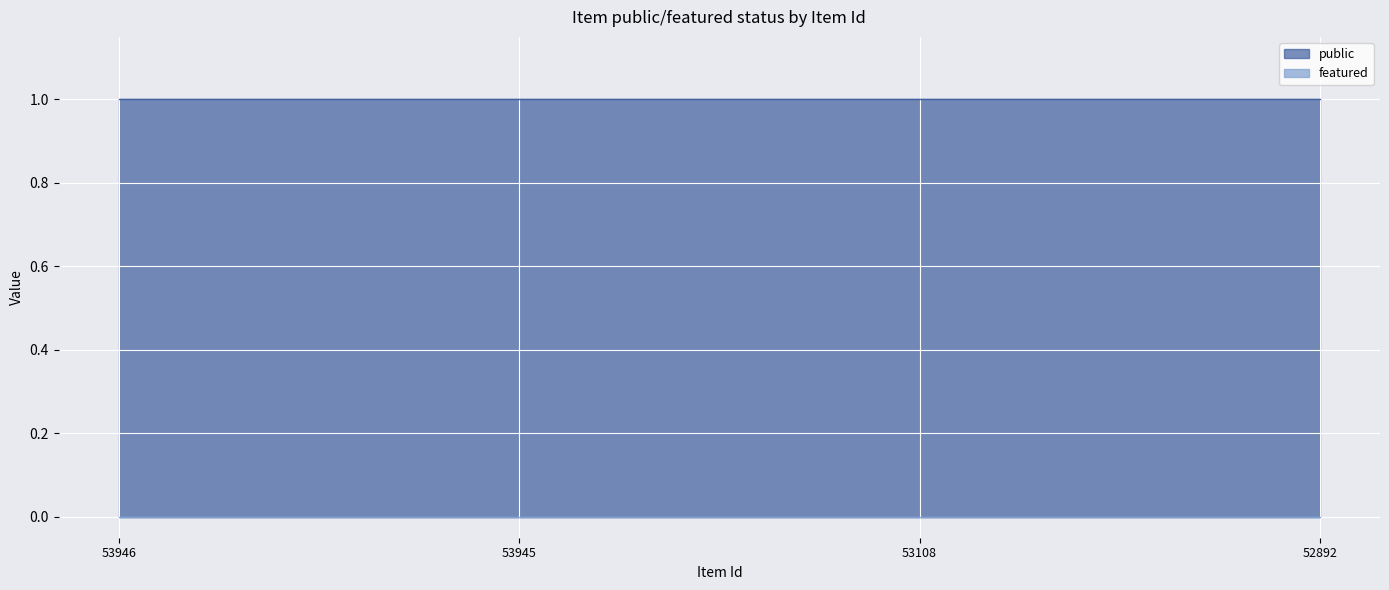

Reading left to right, what are all the values shown in this chart?

public: 53946=1	53945=1	53108=1	52892=1
featured: 53946=0	53945=0	53108=0	52892=0